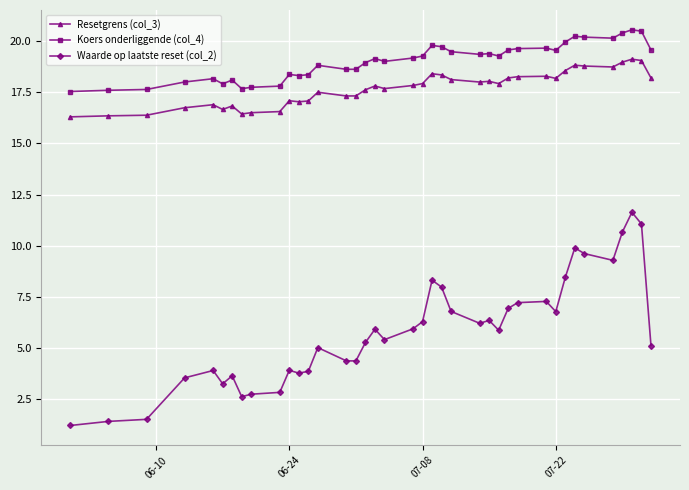

True or false: Waarde op laatste reset (col_2) and Resetgrens (col_3) cross at least once.

False